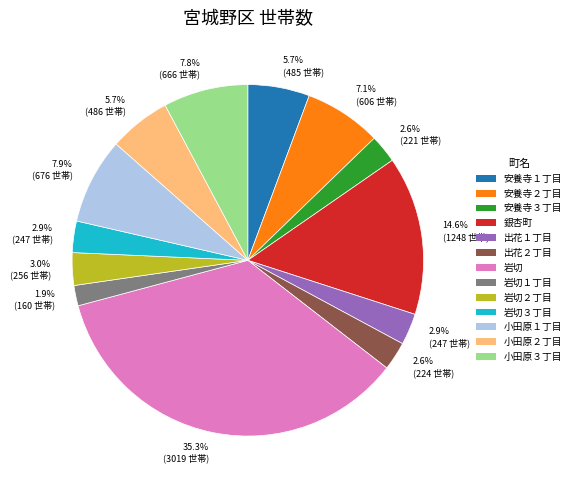

Is there a majority slice in this chart?

No